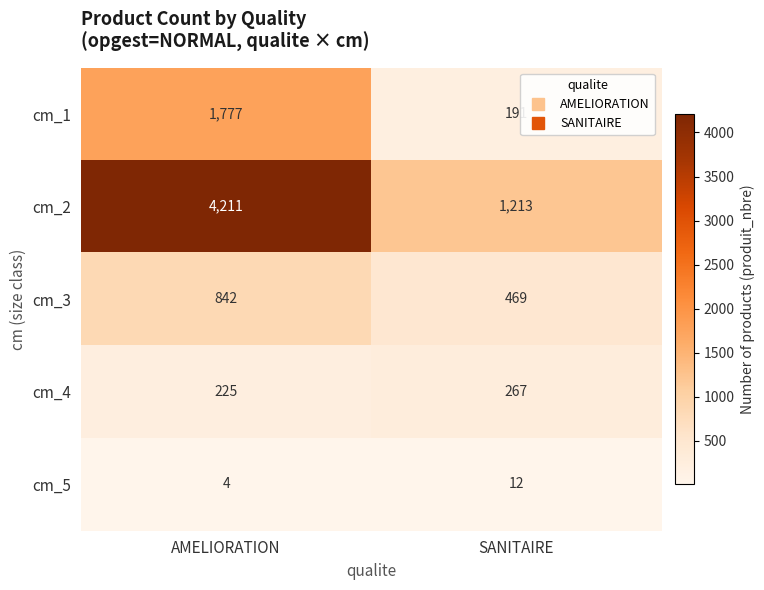

What is the difference between the maximum and minimum values in the cm_5 series?

8